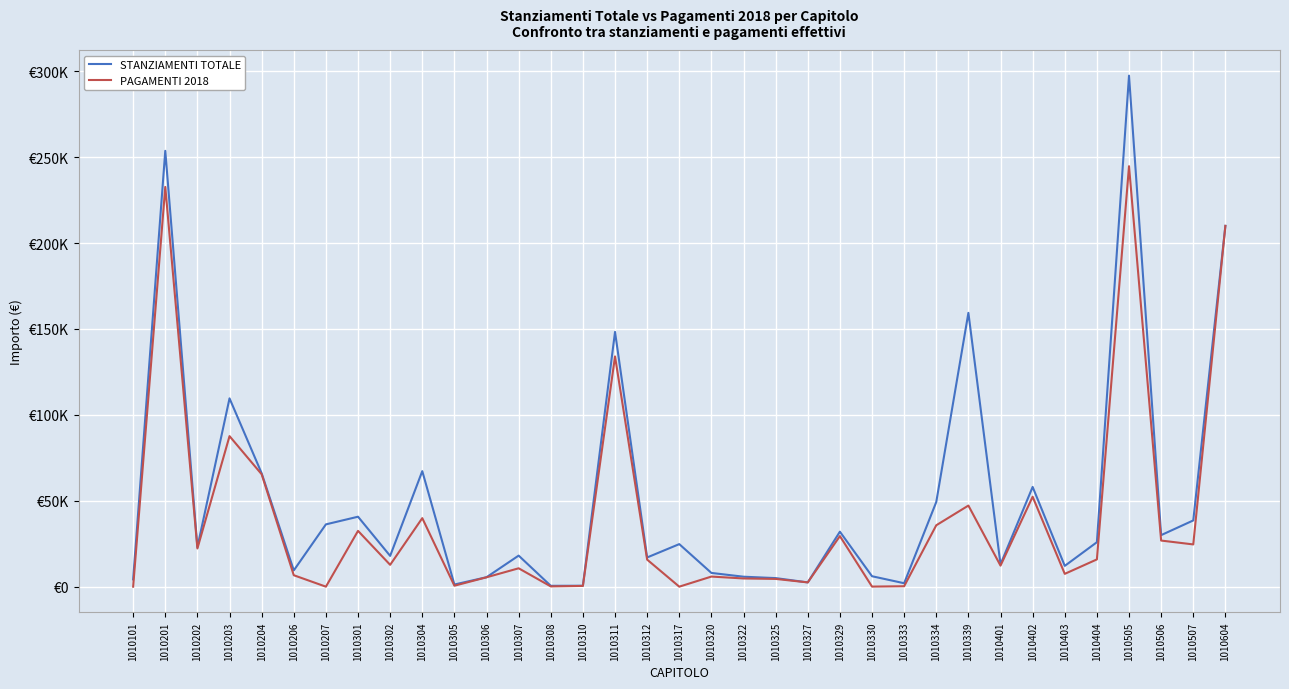

Which series has the largest total across all categories?

STANZIAMENTI TOTALE